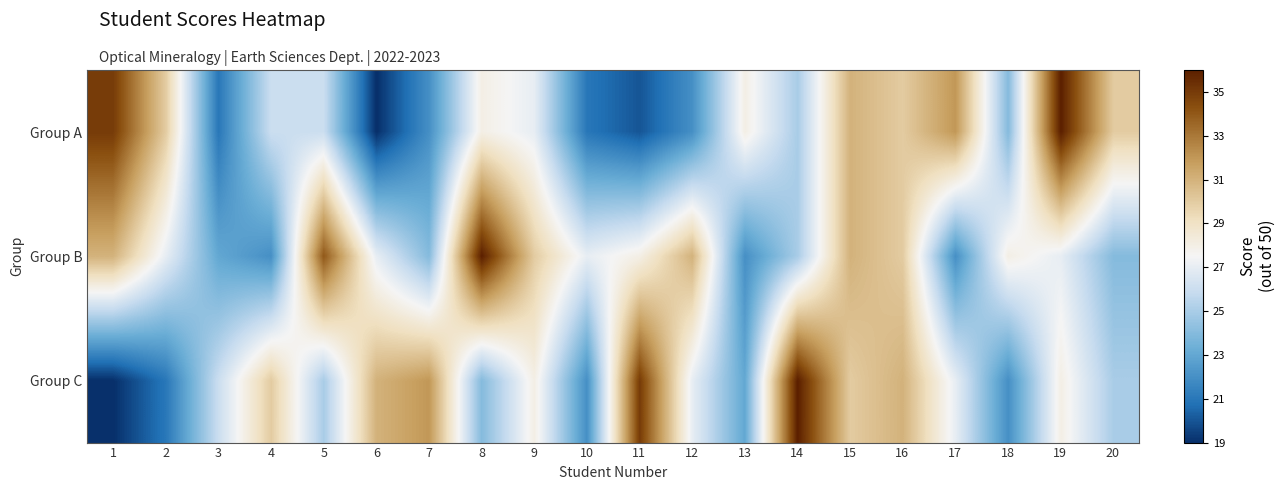

What is the difference between the highest and lowest values at 6?

12